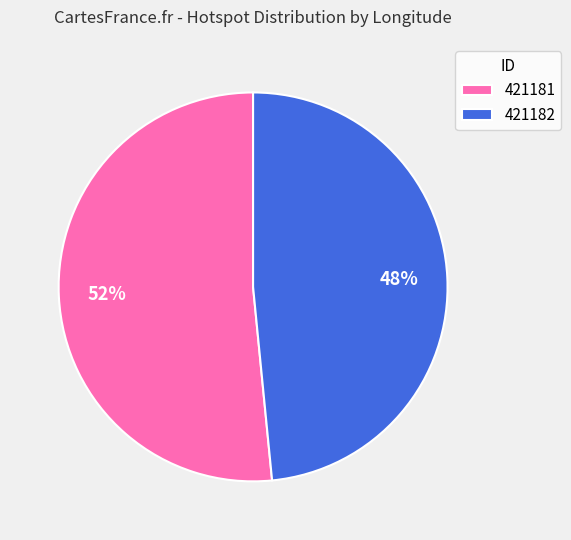

What is the smallest slice in the pie chart?

421182